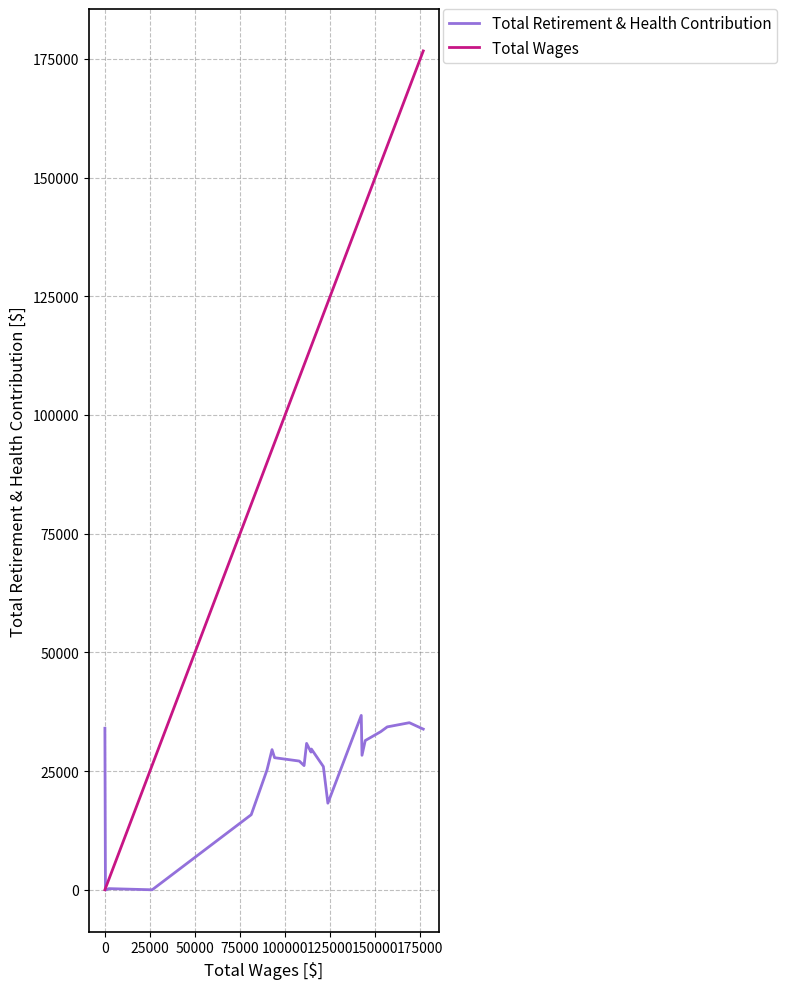

Rank the series by their average value, from highest to lowest.

Total Wages, Total Retirement & Health Contribution